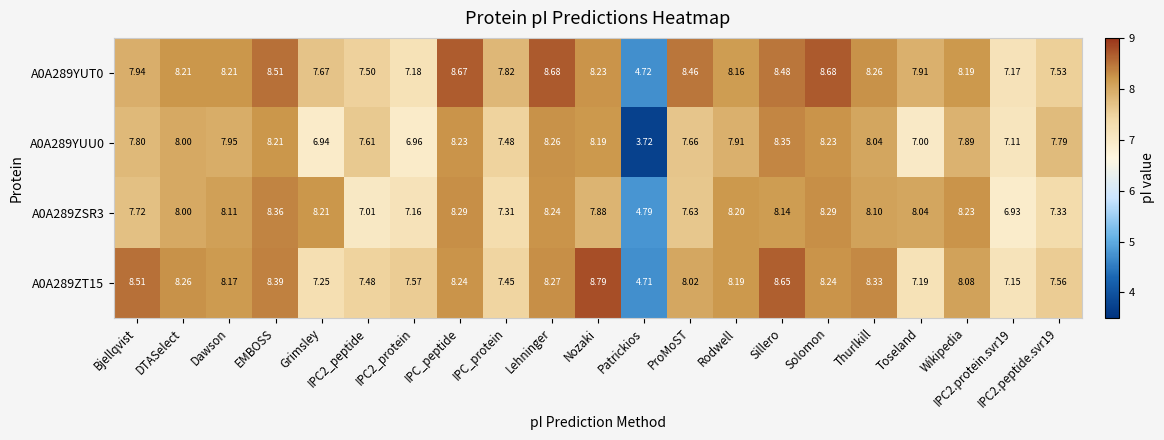

At IPC2.protein.svr19, list the series in order from largest to smallest.

A0A289YUT0, A0A289ZT15, A0A289YUU0, A0A289ZSR3